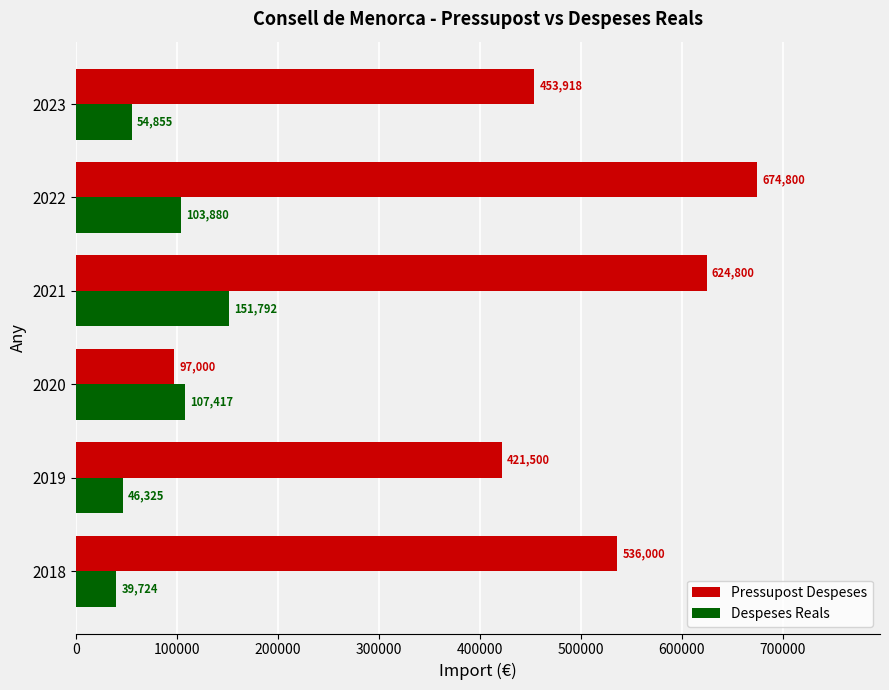

Rank the series by their maximum value, from lowest to highest.

Despeses Reals, Pressupost Despeses